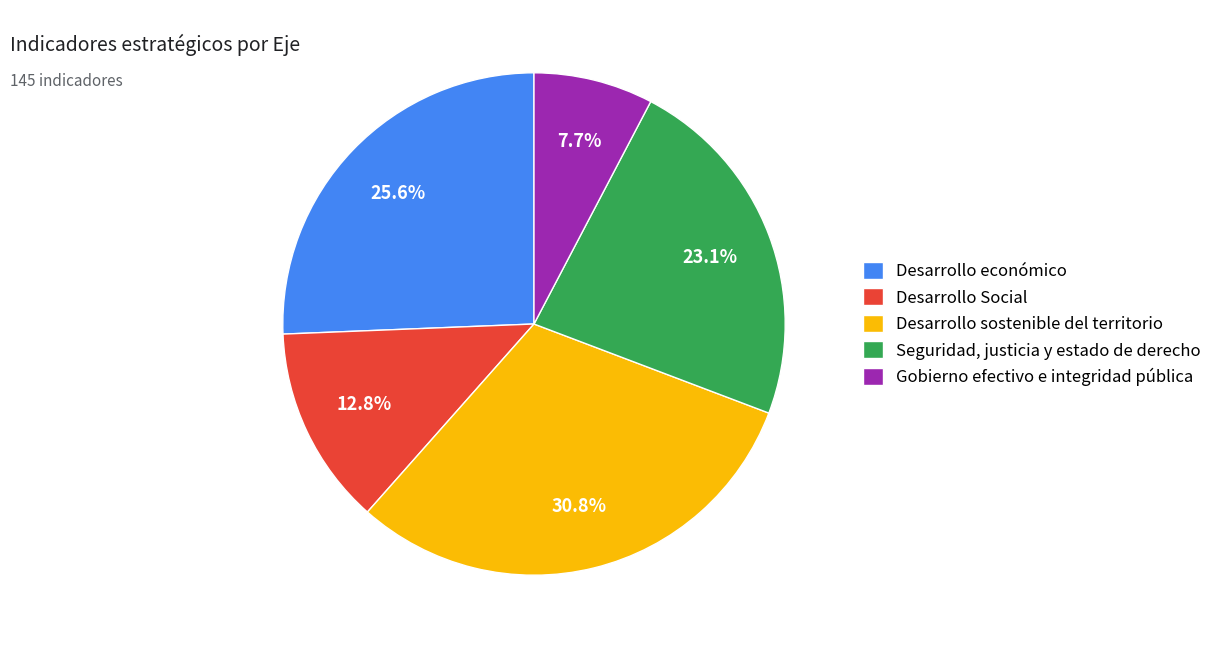

What portion of the pie excludes Gobierno efectivo e integridad pública?

92.3%